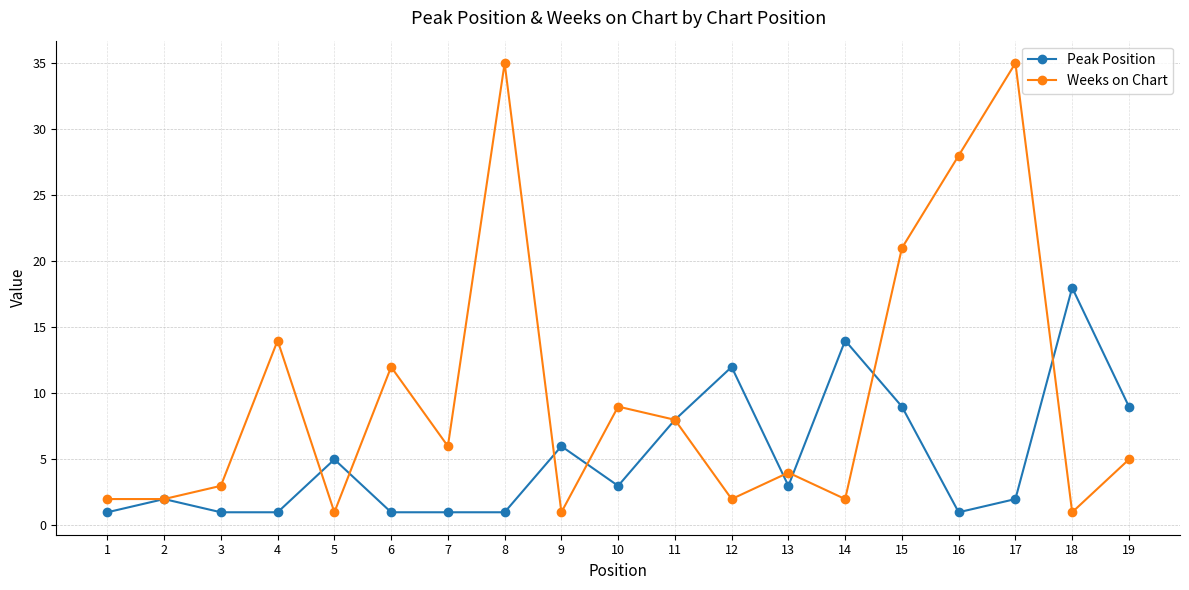

List the series in order of their overall mean, highest first.

Weeks on Chart, Peak Position